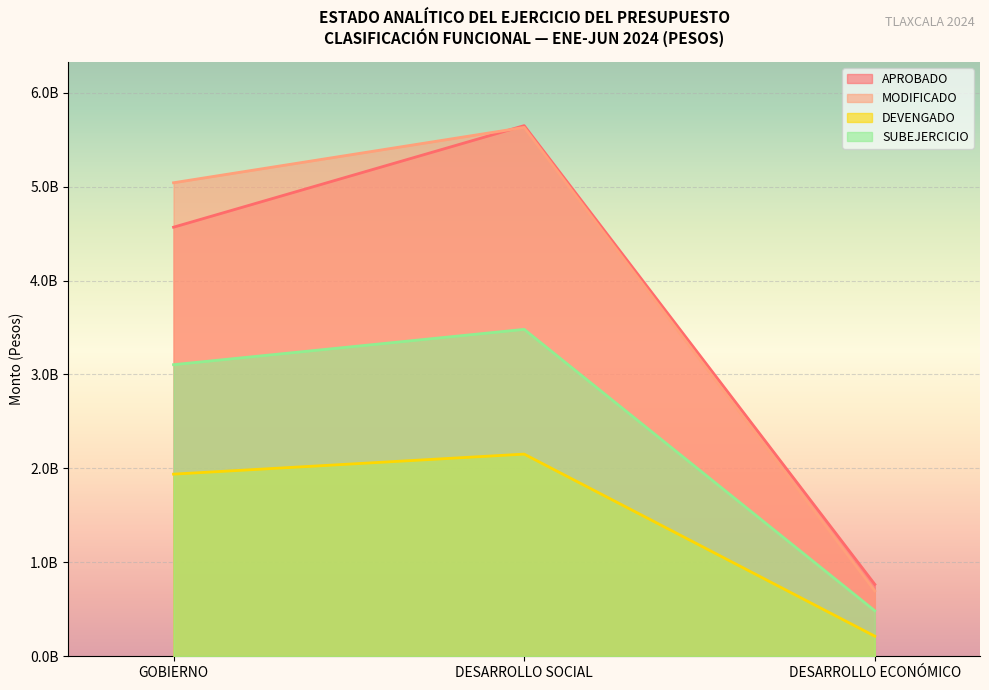

Where is APROBADO nearest to the value 3206994783?

GOBIERNO